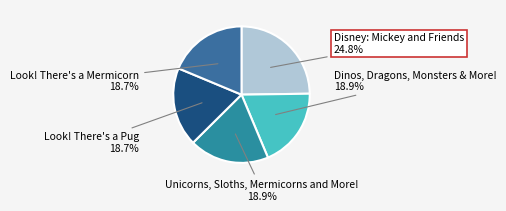

Is Look! There's a Mermicorn the majority of the pie?

No